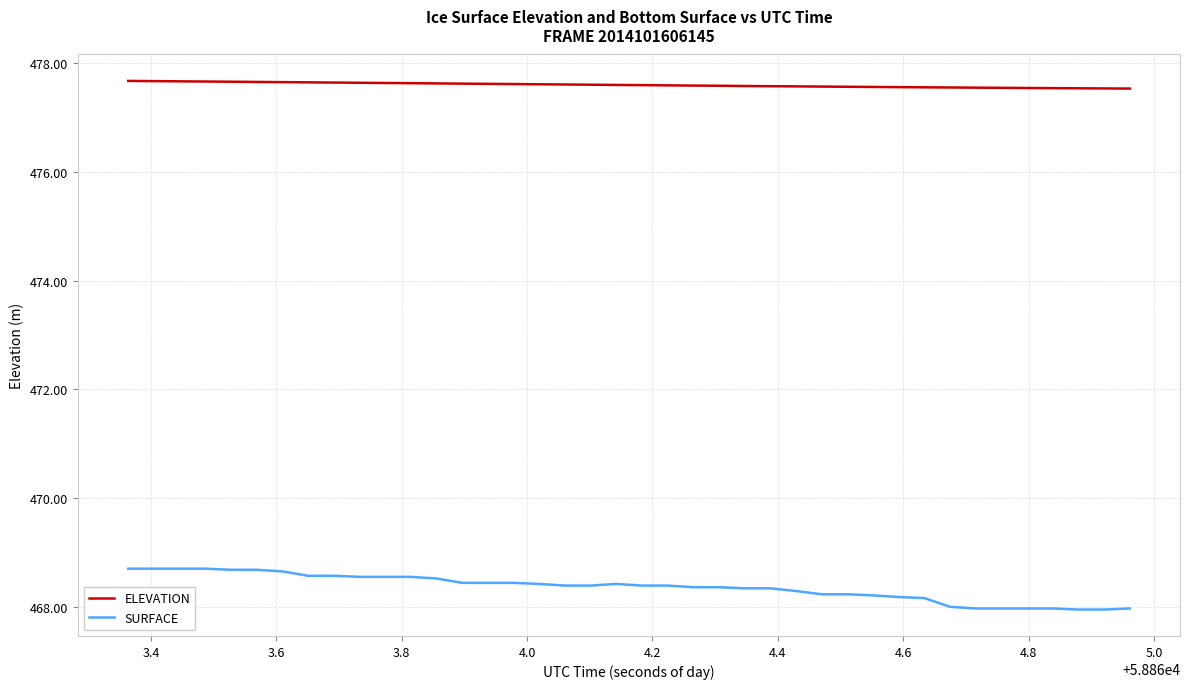

List the series in order of their overall mean, lowest first.

SURFACE, ELEVATION